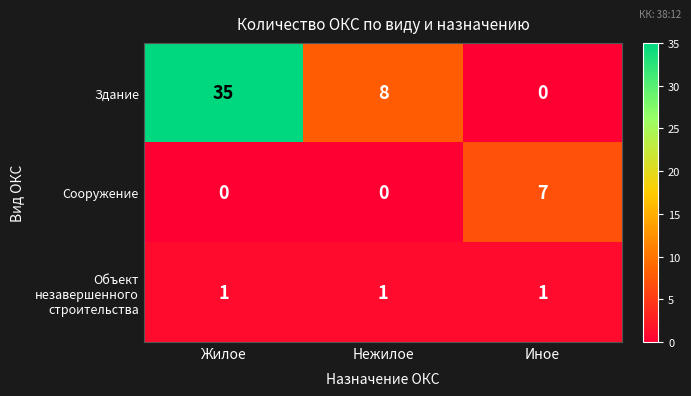

What is the total value across all series at Нежилое?

9